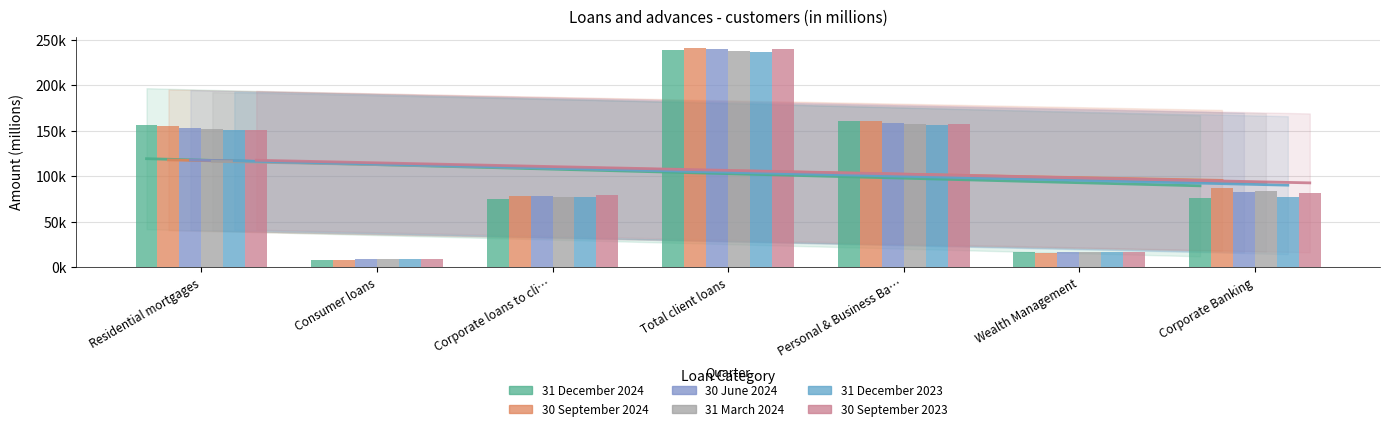

List the series in order of their peak value, lowest first.

31 December 2023, 31 March 2024, 31 December 2024, 30 June 2024, 30 September 2023, 30 September 2024